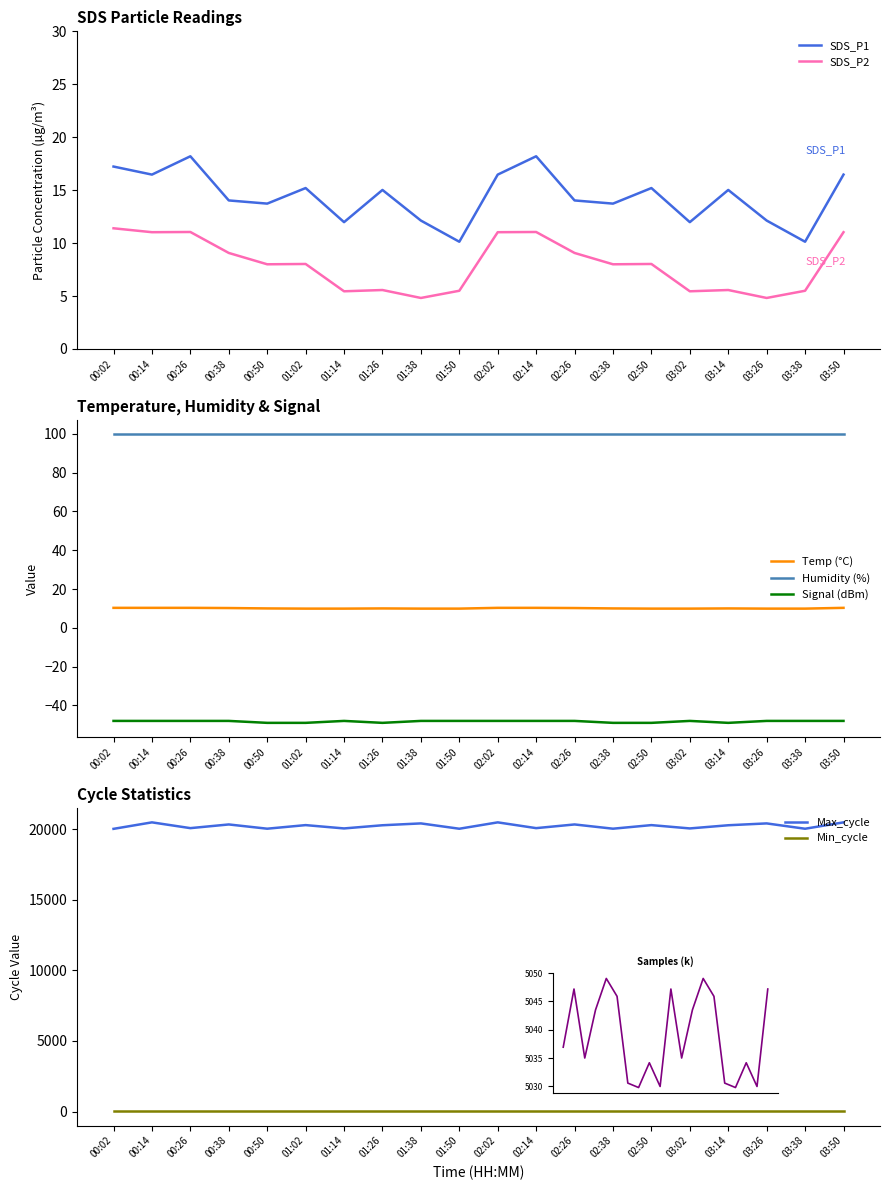

What is the sum of the SDS_P2 values at 02:26 and 02:14?

20.1